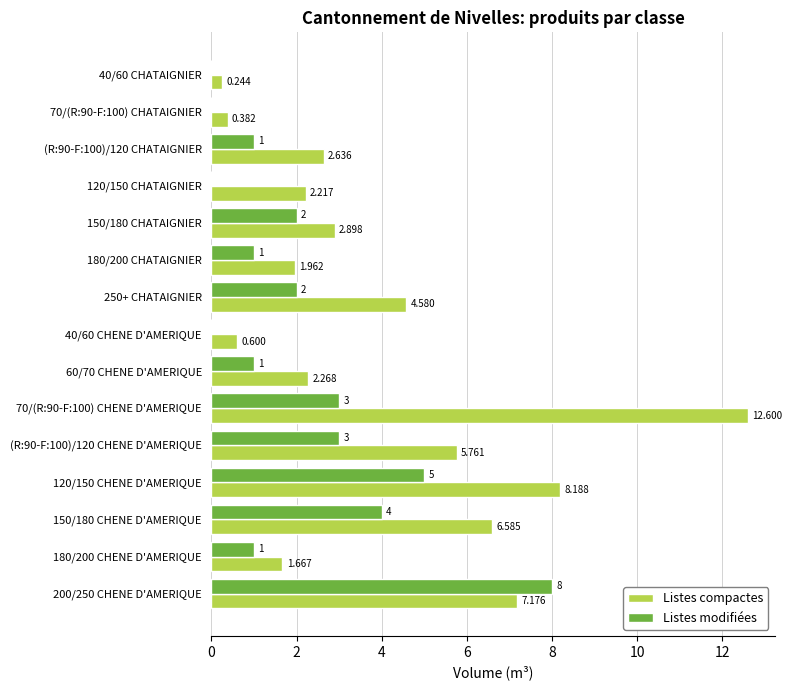

Which series changed the most between 150/180 CHATAIGNIER and 250+ CHATAIGNIER?

Listes compactes